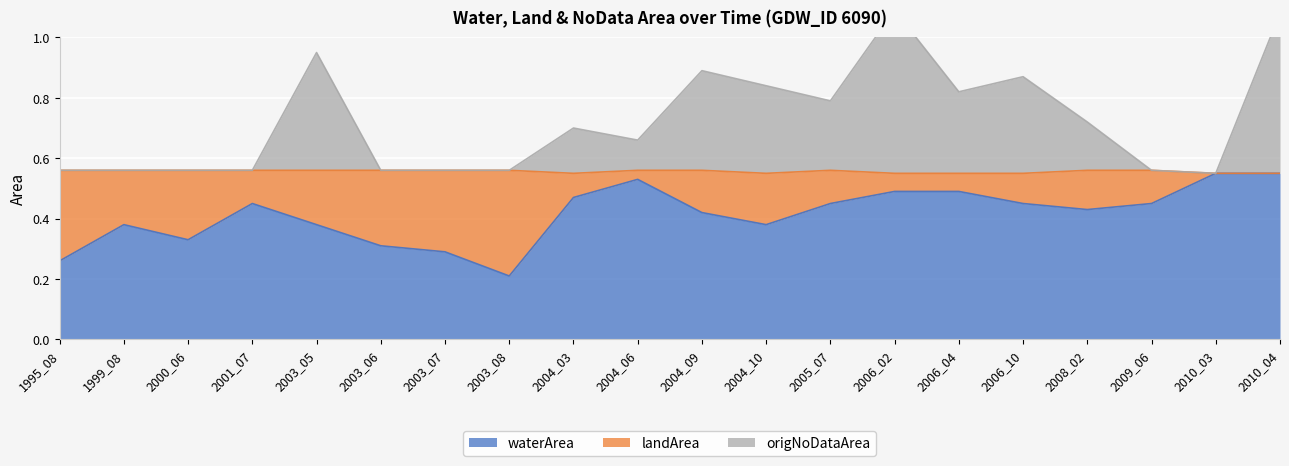

Between 1999_08 and 2005_07, which is larger?

2005_07